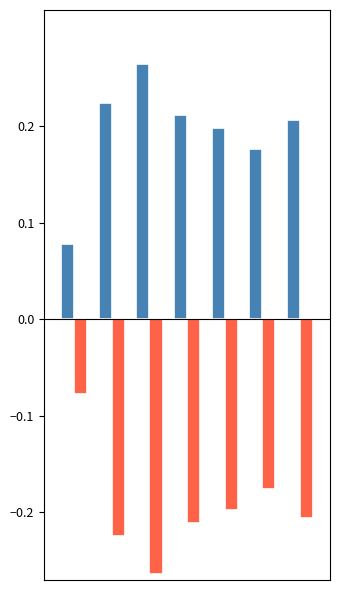

How many categories are shown in the chart?

7